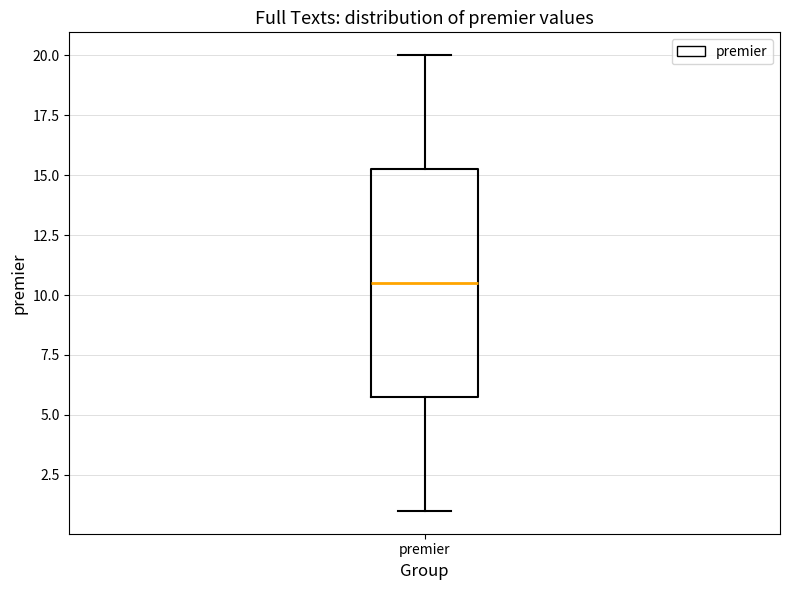

Read this box plot against the y-axis: the position of the median line, the range covered by the box, and the ends of both whiskers. The values are not printed on the chart, so give them approximately, as read against the axis.

median 10.5, box 6.0 to 15.5, whiskers 1.0 to 20.0